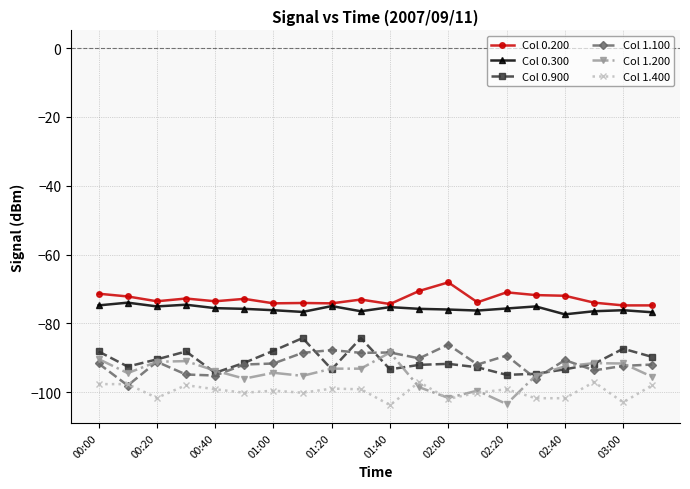

How many series are shown in this chart?

6